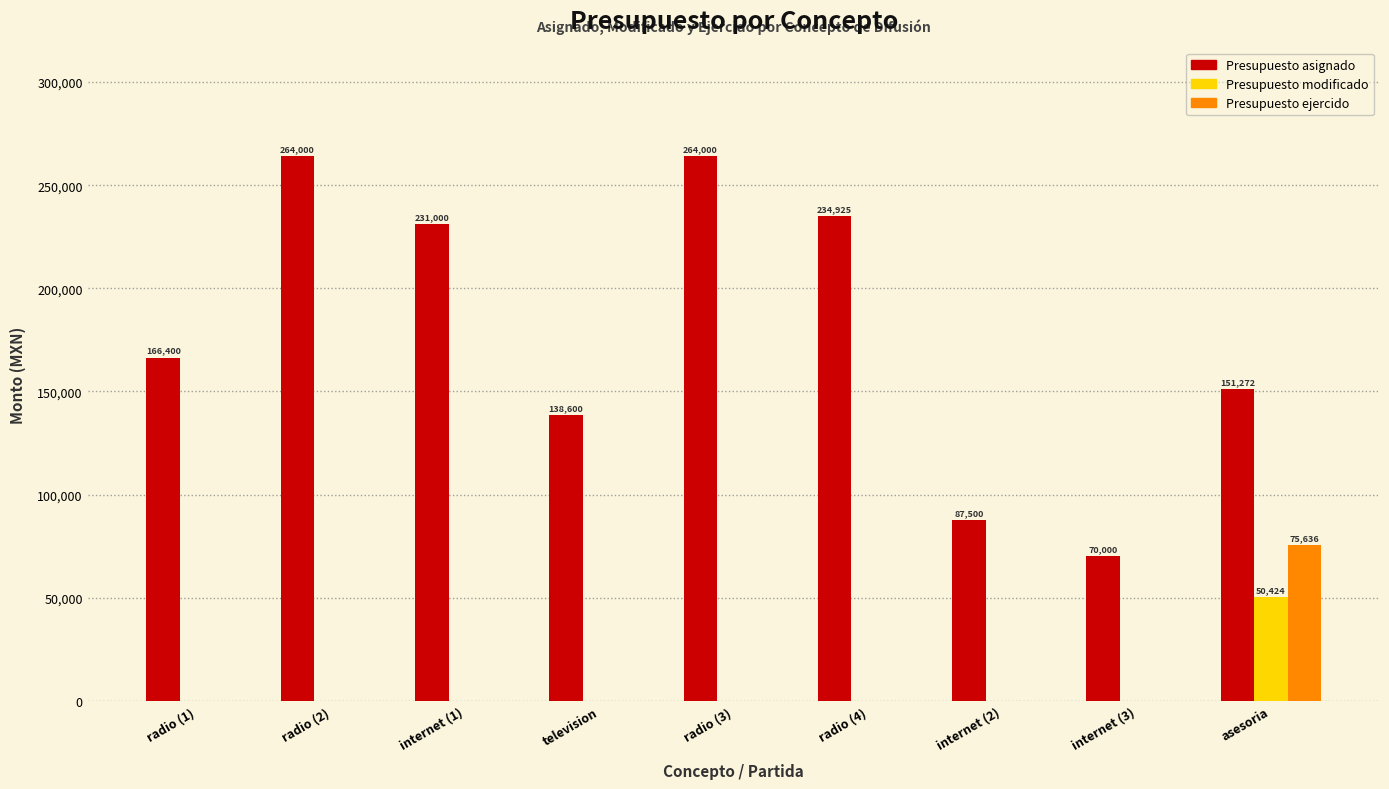

At which label is Presupuesto asignado closest to 167000?

radio (1)